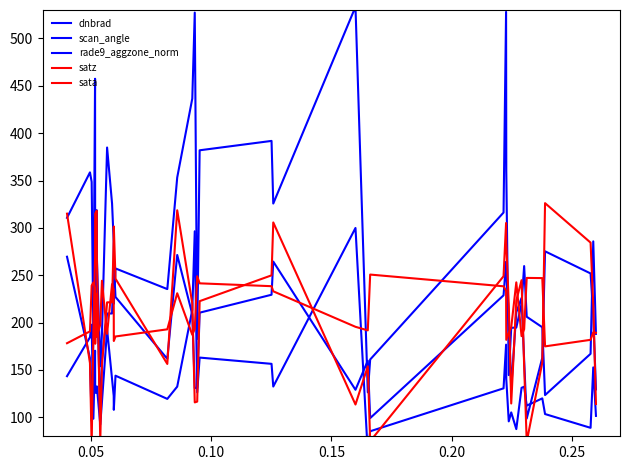

The value of scan_angle at 27 is 387.3. True or false?

False